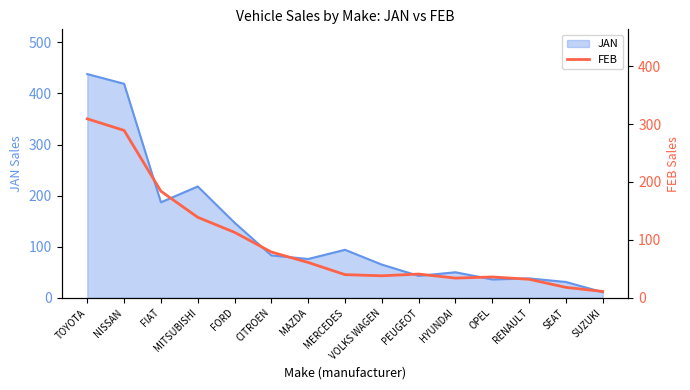

What is the lowest value of the JAN series?

11